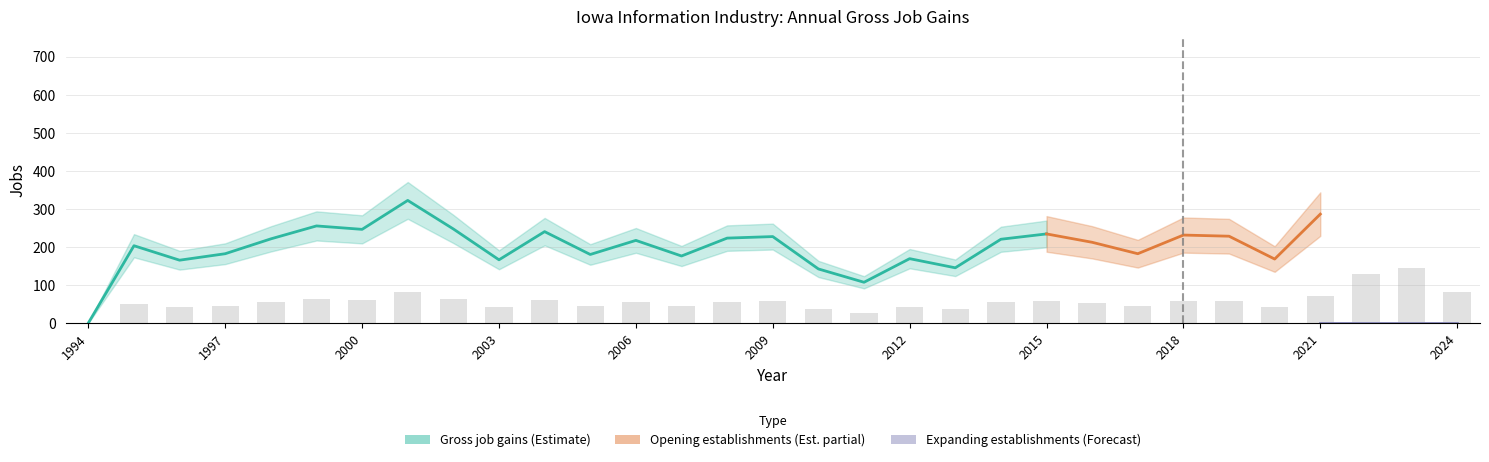

Which series changed the most between 1999 and 2002?

Gross job gains